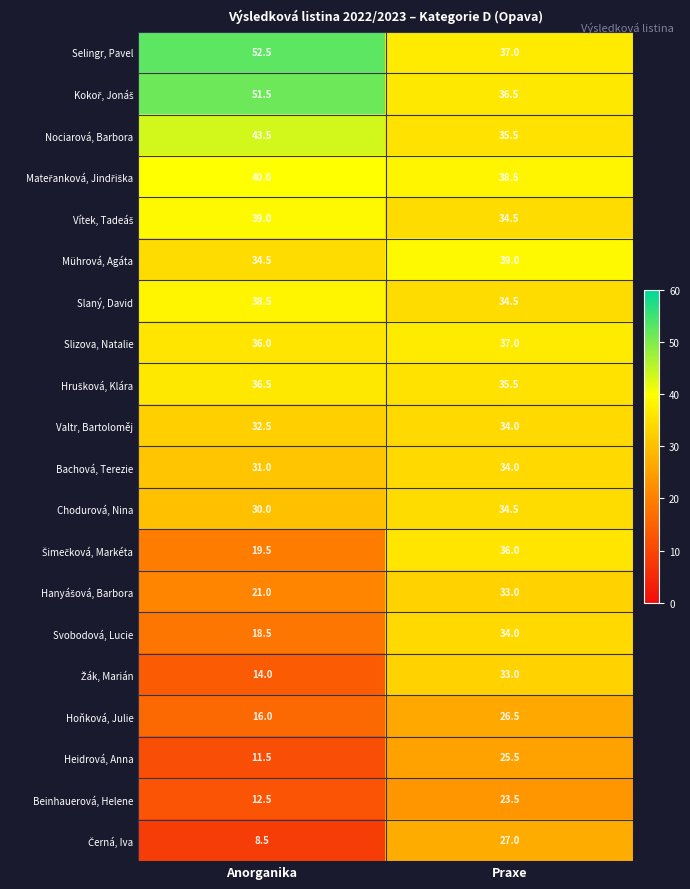

Which category has the highest value across all series?

Anorganika